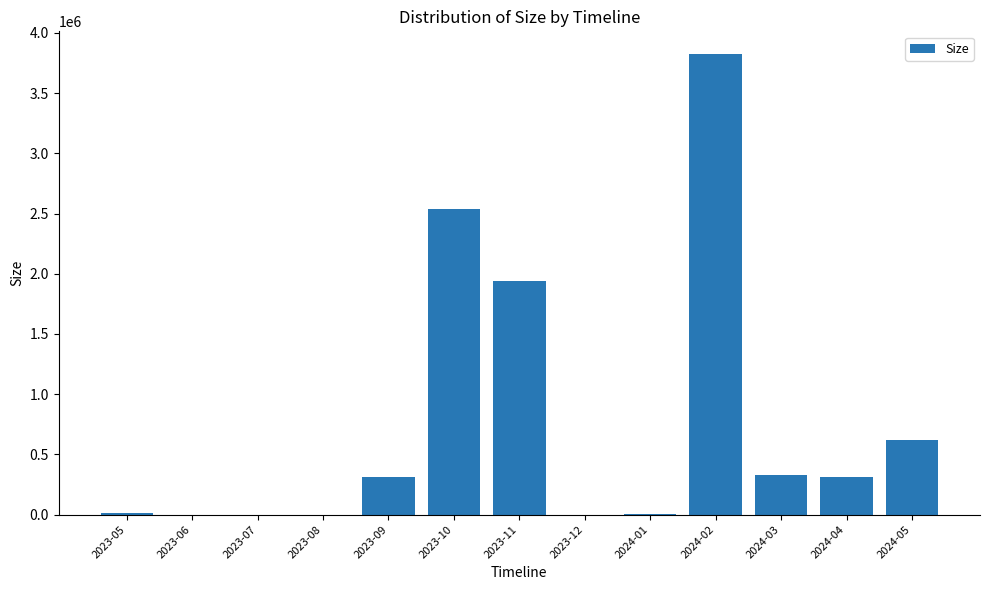

Are the bars grouped side by side (vs. stacked)?

No